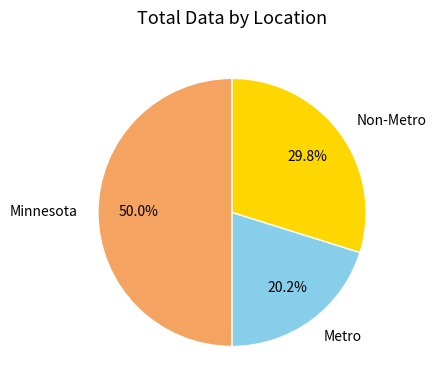

Which category has the biggest portion of the pie?

Minnesota